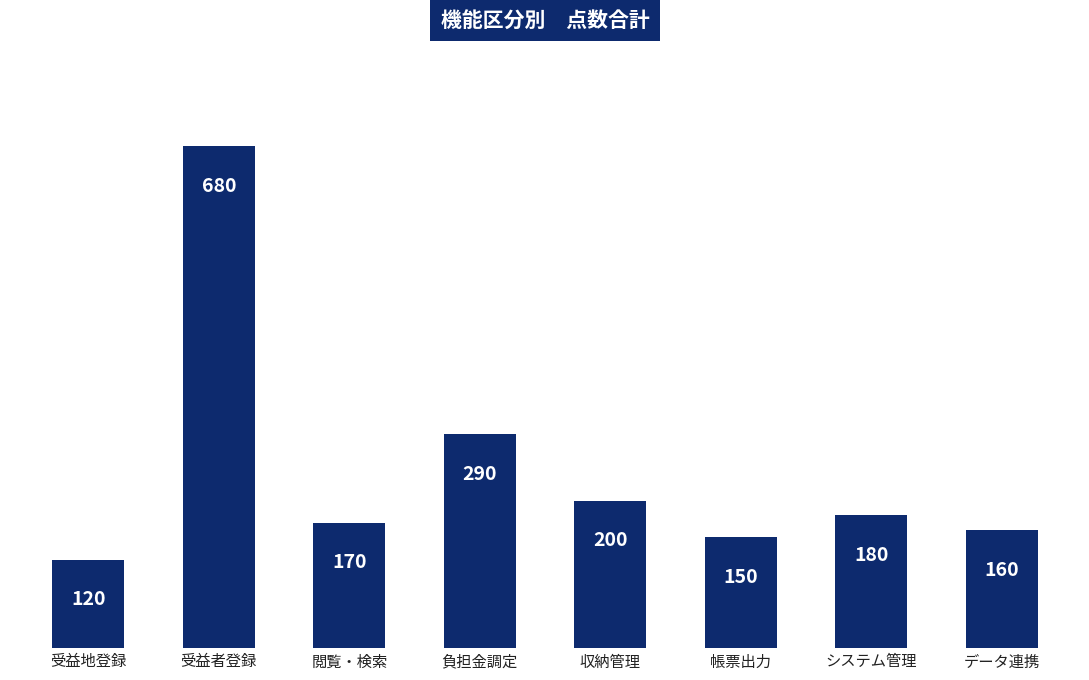

What is the smallest value displayed?

120